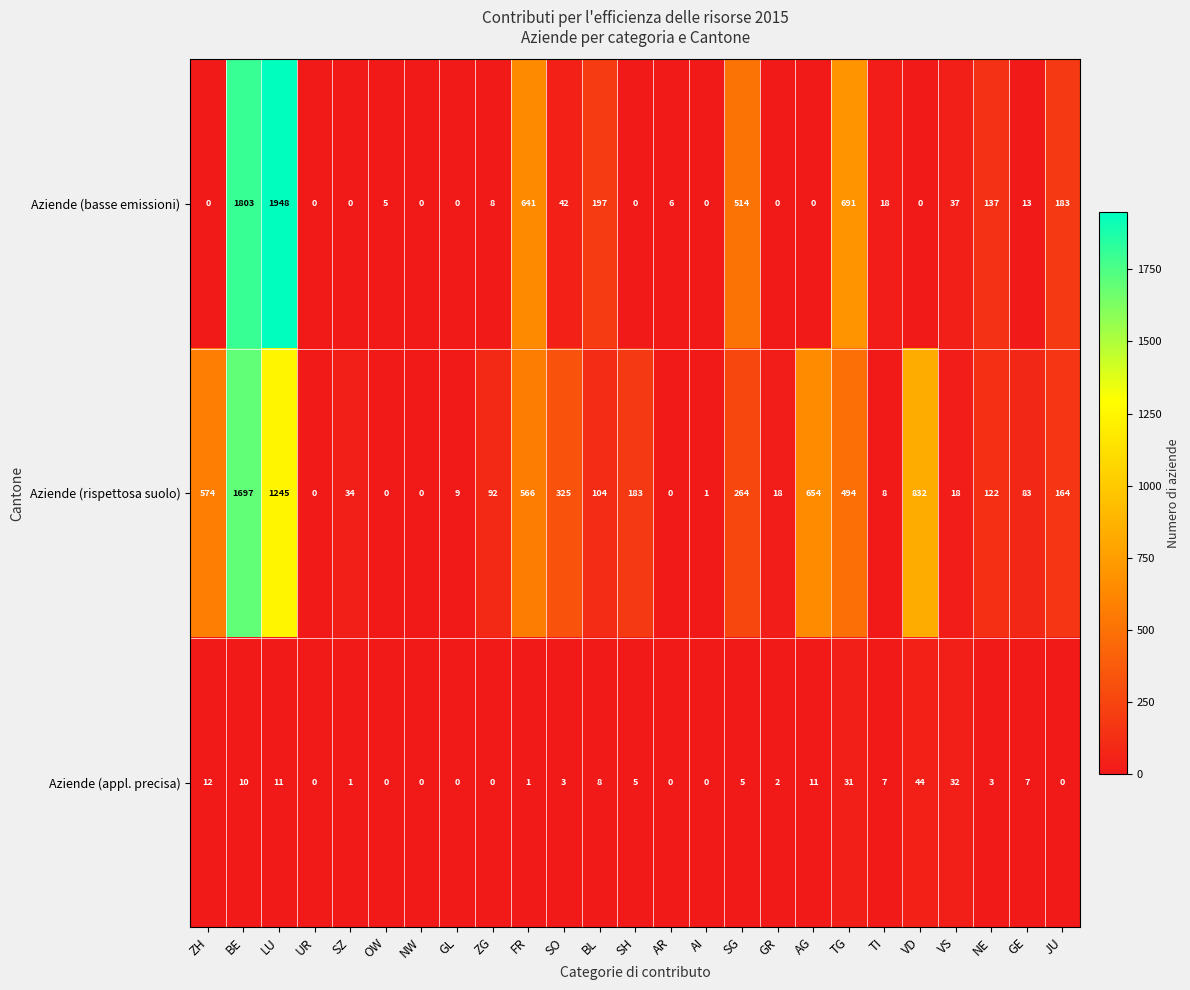

Is the value of Aziende (rispettosa suolo) at BL greater than the value of Aziende (basse emissioni) at SZ?

Yes